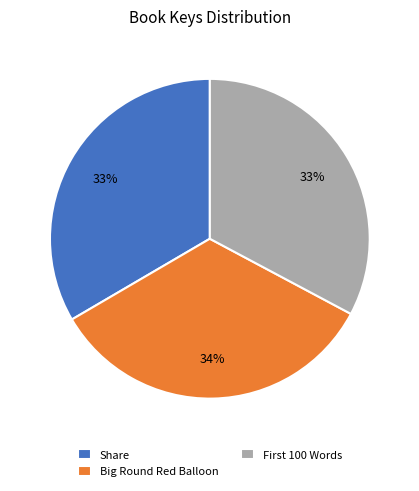

To the nearest percent, what is the average slice percentage?

33%